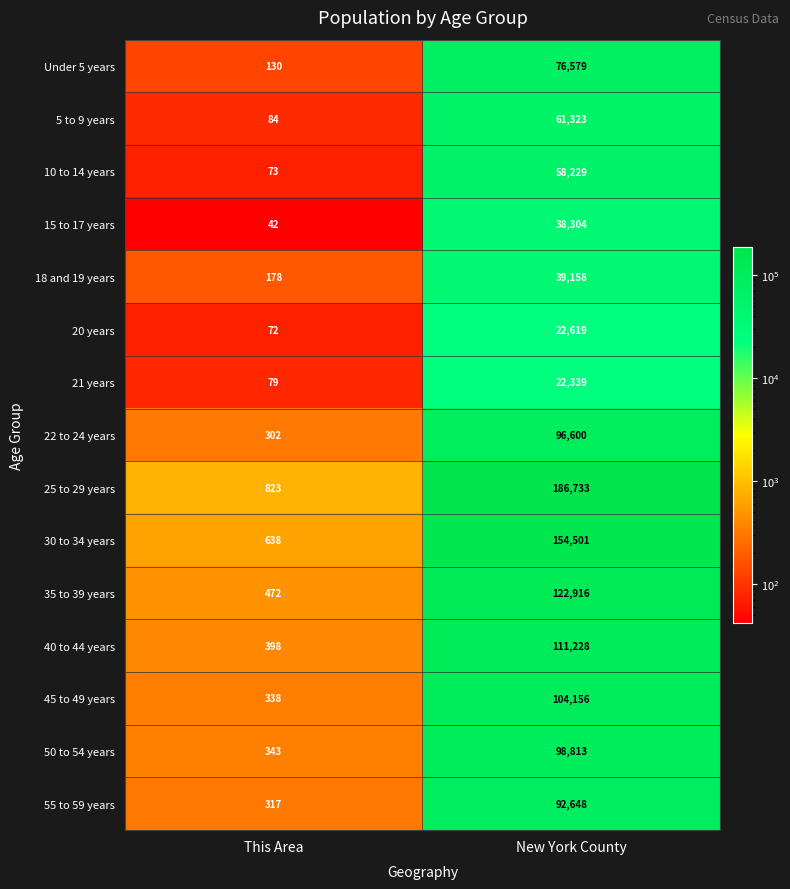

Where is 20 years nearest to the value 11345?

This Area